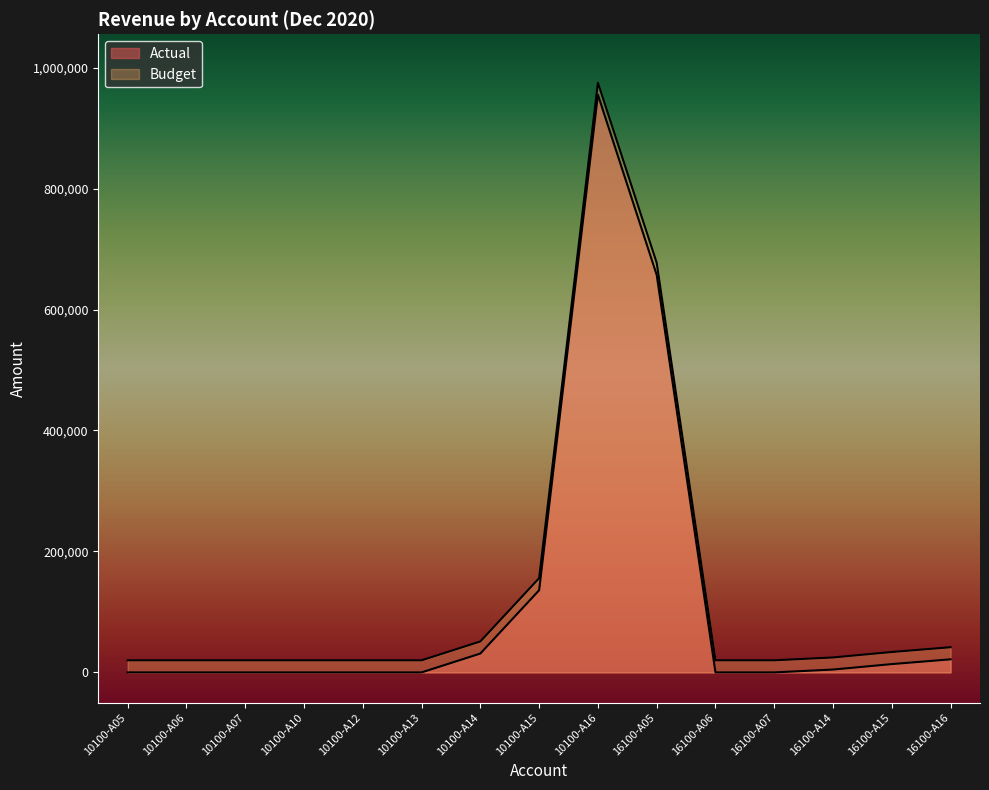

Reading right to left, list all the values displayed in this chart.

16100-A16=21636.9	16100-A15=13745.3	16100-A14=4707.2	16100-A07=0.0	16100-A06=0.0	16100-A05=657238.2	10100-A16=955147.4	10100-A15=135883.1	10100-A14=31194.2	10100-A13=0.0	10100-A12=0.0	10100-A10=0.0	10100-A07=0.0	10100-A06=0.0	10100-A05=0.0